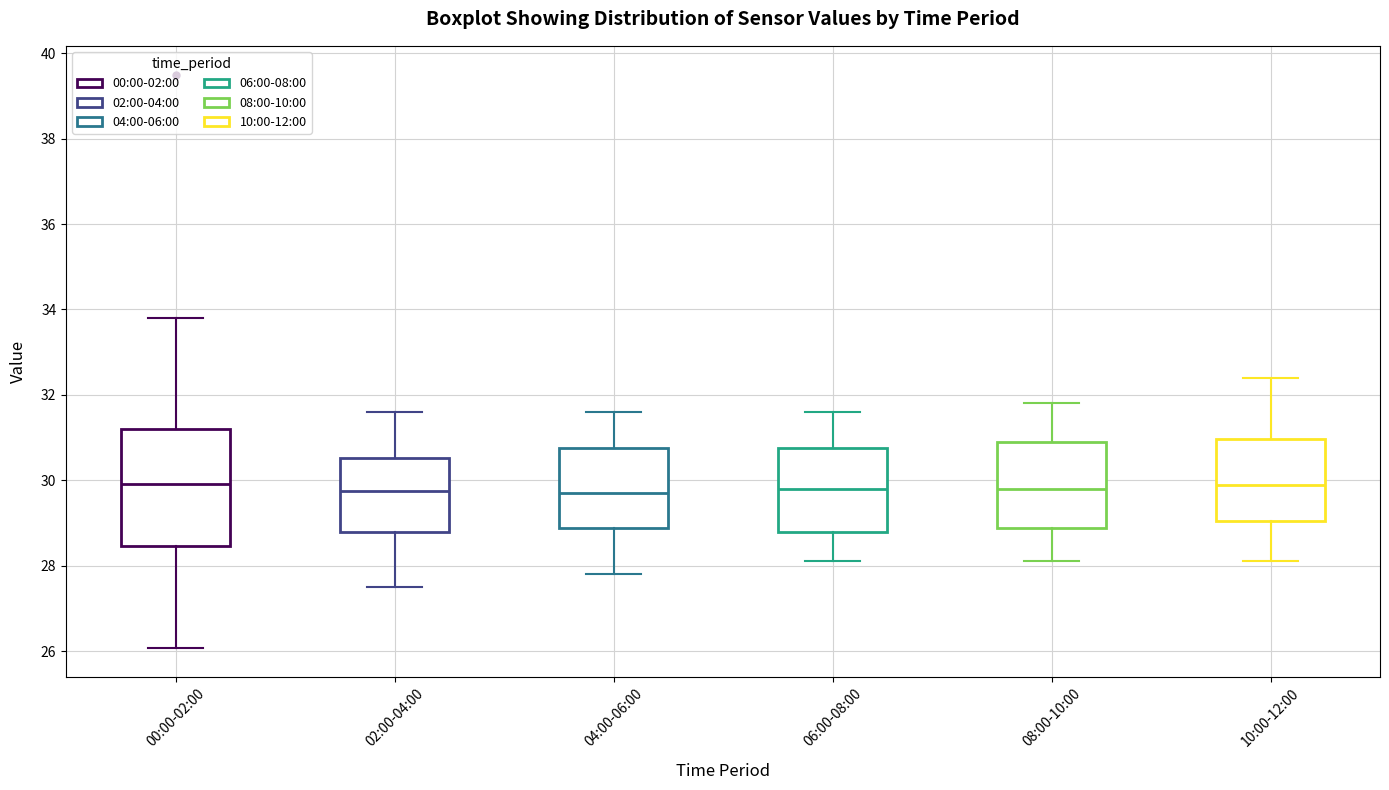

Where does the upper whisker of the box for 00:00-02:00 end on the y-axis? The values are not printed on the chart, so give them approximately, as read against the axis.

33.8